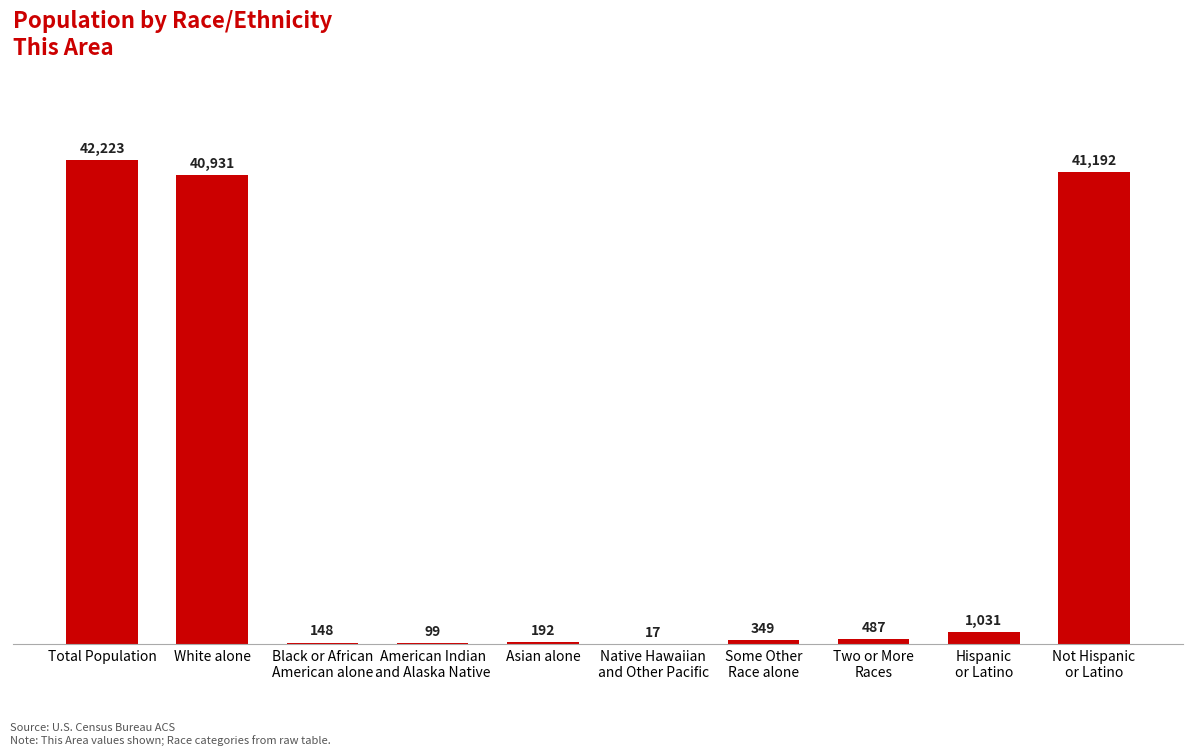

True or false: the data shows 487 at Two or More
Races.

True